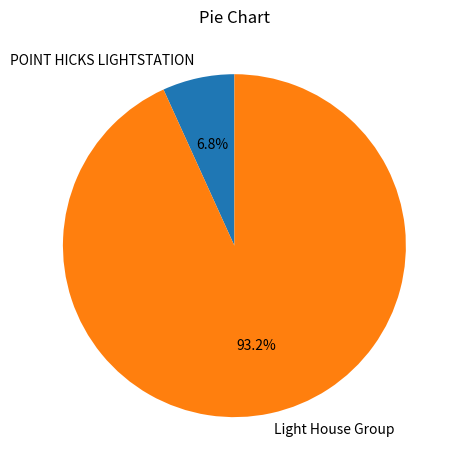

Is there a majority slice in this chart?

Yes